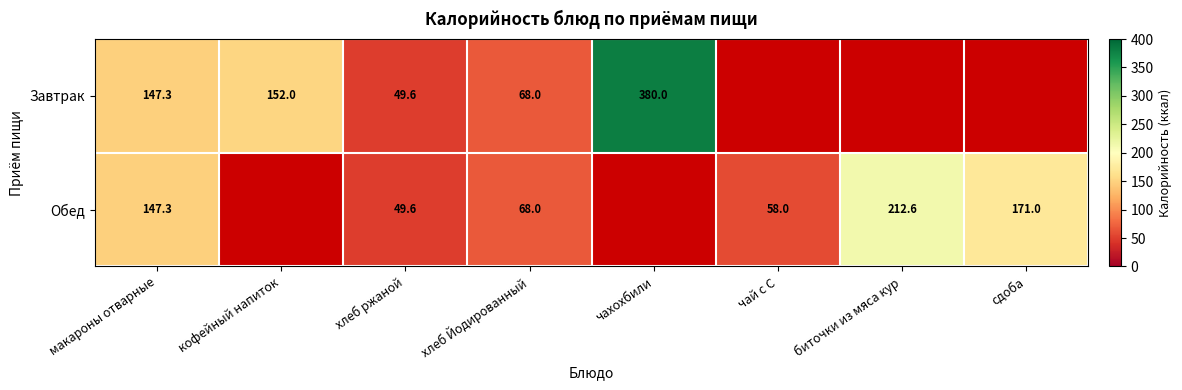

What is the difference between the Обед values at хлеб Йодированный and макароны отварные?

79.3